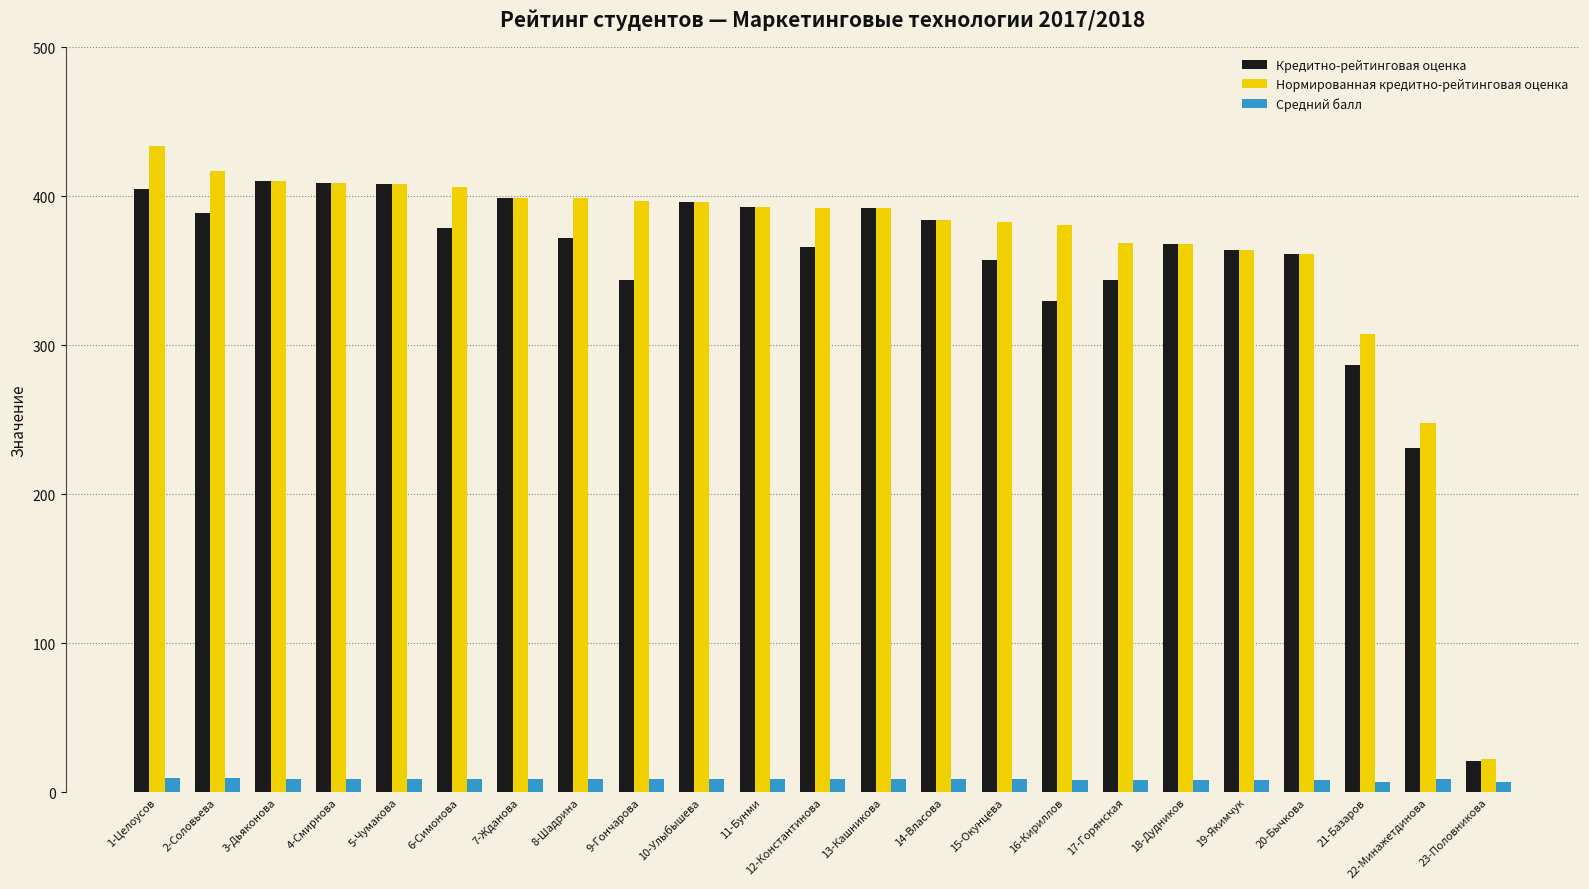

Rank the series at 8-Шадрина from highest to lowest value.

Нормированная кредитно-рейтинговая оценка, Кредитно-рейтинговая оценка, Средний балл